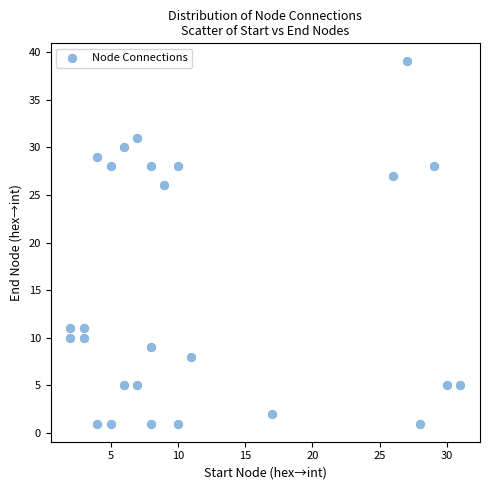

What Y value in the scatter plot is closest to 20?

26